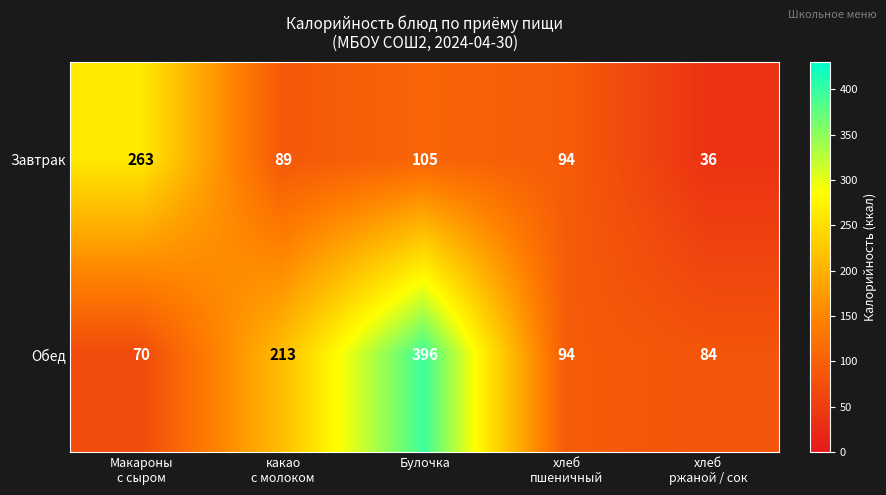

Count the number of data series in this chart.

2